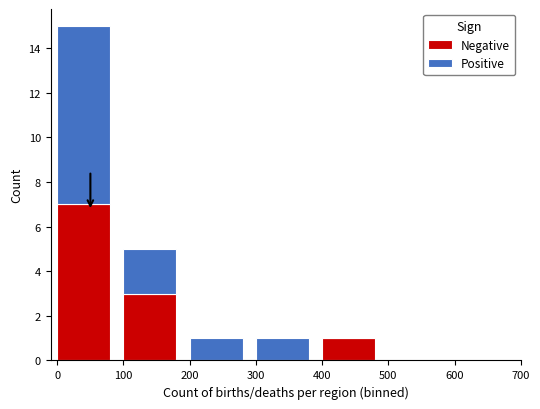

Between 100 and 200, which series saw the biggest shift?

Negative